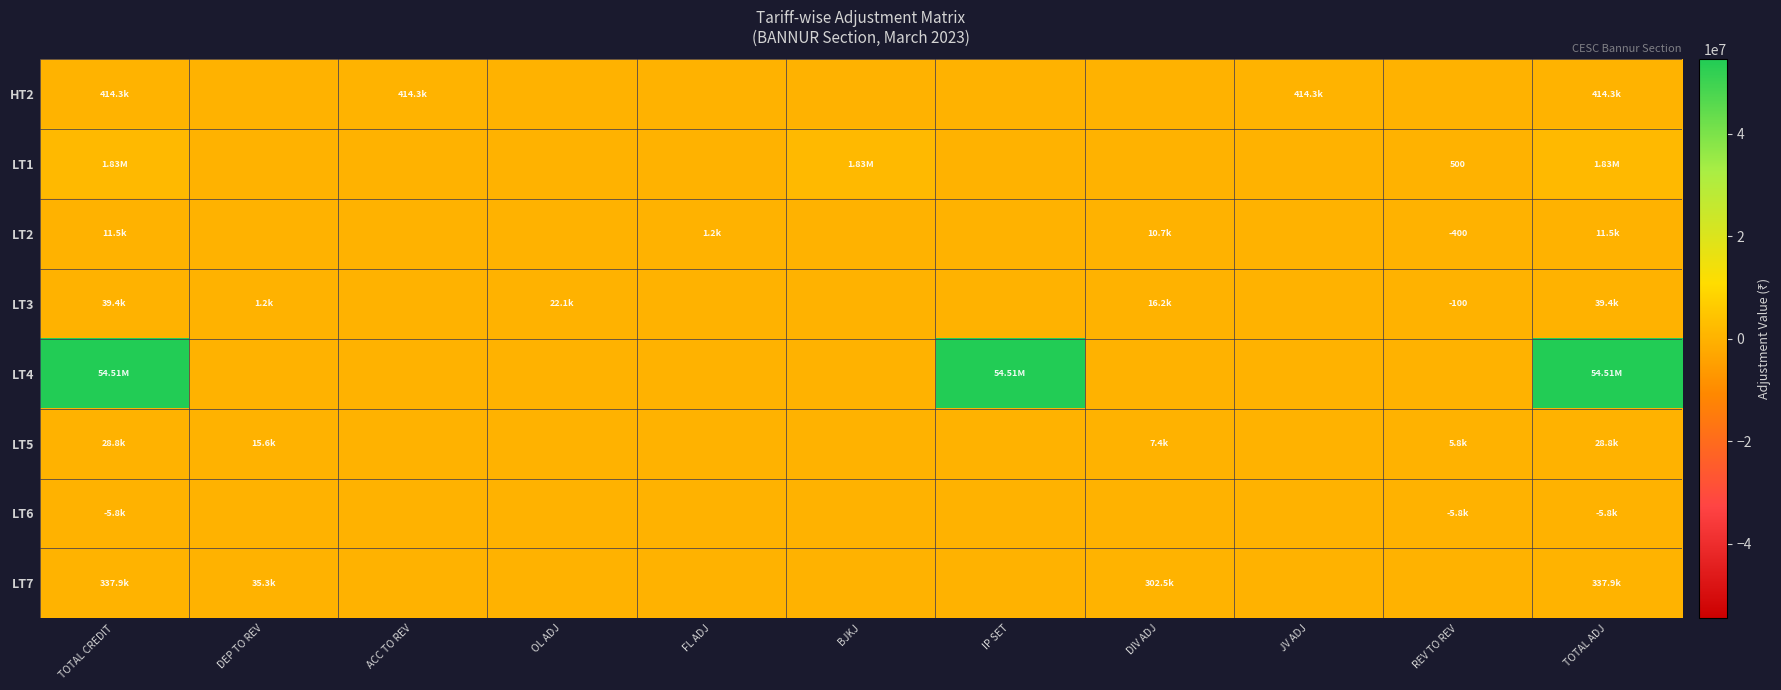

Which category has the lowest value in the LT4 series?

DEP TO REV